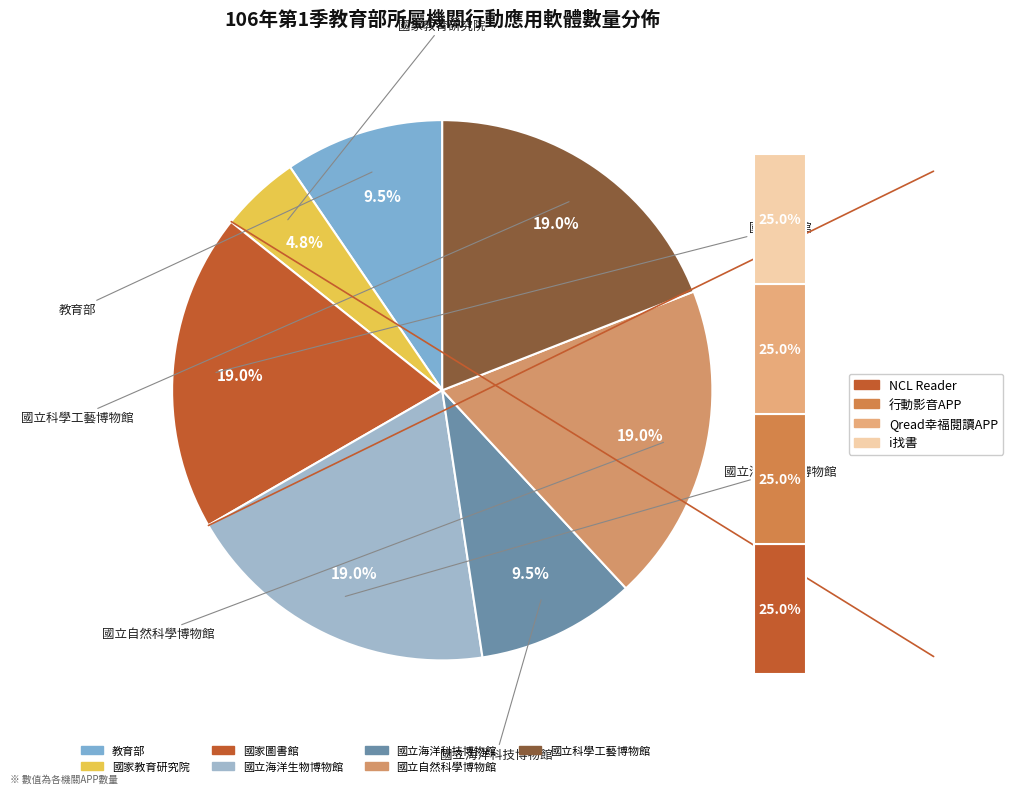

Is there a majority slice in this chart?

No